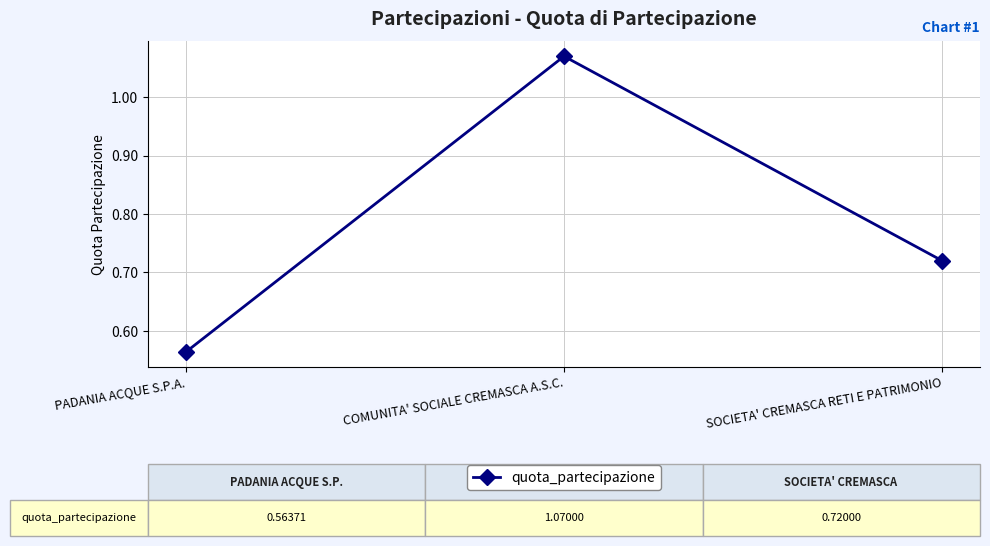

Rank the categories by value from lowest to highest.

PADANIA ACQUE S.P.A., SOCIETA' CREMASCA RETI E PATRIMONIO, COMUNITA' SOCIALE CREMASCA A.S.C.